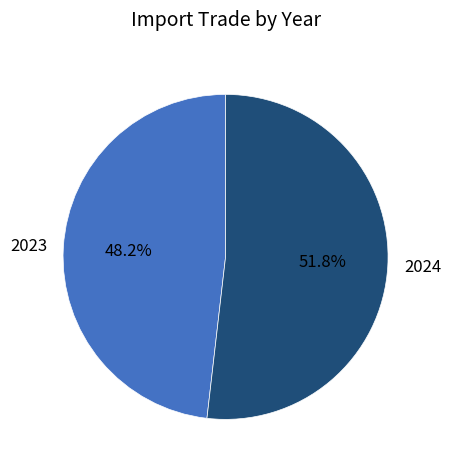

To the nearest percent, what is the difference between the largest and smallest slice percentages?

4%